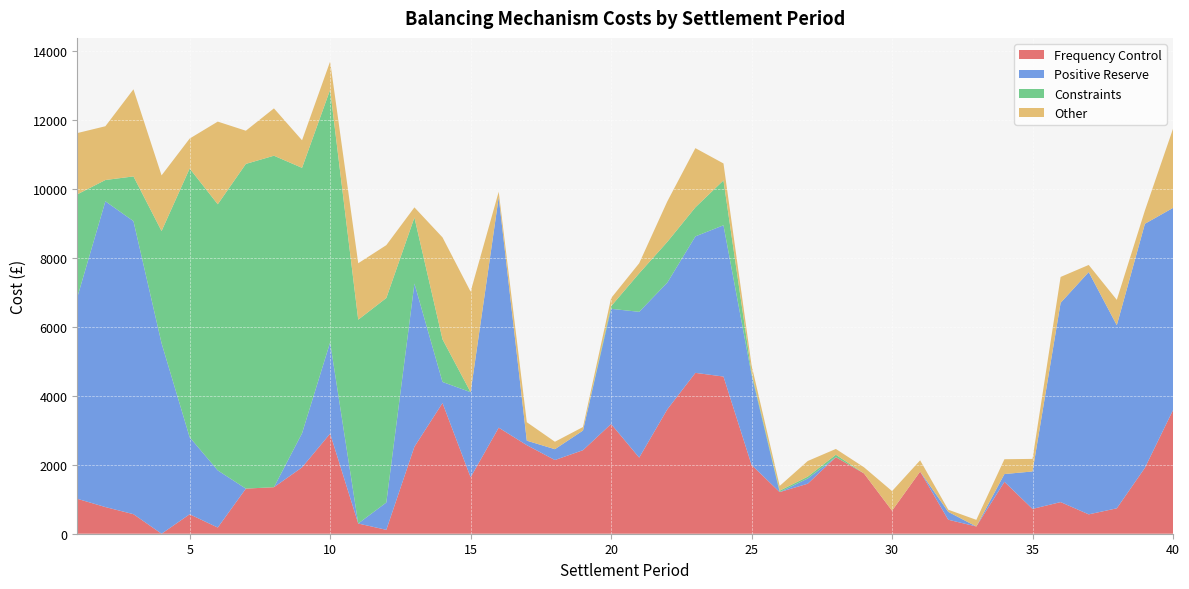

Reading right to left, what are all the values shown in this chart?

Frequency Control: 40=3584.1	39=1911.2	38=736.5	37=561.5	36=917.1	35=719.5	34=1505.1	33=209.9	32=405.9	31=1802.8	30=667.7	29=1748.6	28=2219.7	27=1450.2	26=1207.1	25=1994.4	24=4557.5	23=4664.2	22=3605.3	21=2206.9	20=3182.1	19=2422.1	18=2136.4	17=2567.8	16=3075.0	15=1636.7	14=3790.1	13=2522.8	12=113.0	11=295.6	10=2902.5	9=1923.9	8=1348.8	7=1307.8	6=179.3	5=564.1	4=0.0	3=566.6	2=773.0	1=1012.9
Positive Reserve: 40=5863.0	39=7075.5	38=5308.8	37=7025.1	36=5777.5	35=1085.7	34=225.4	33=0.0	32=228.1	31=0.0	30=0.0	29=0.0	28=0.0	27=151.1	26=0.0	25=2614.2	24=4385.7	23=3957.0	22=3674.6	21=4227.1	20=3338.8	19=569.2	18=314.5	17=130.1	16=6682.4	15=2467.1	14=610.0	13=4731.1	12=792.2	11=0.0	10=2646.3	9=989.2	8=0.0	7=0.0	6=1657.0	5=2233.2	4=5523.8	3=8496.9	2=8865.6	1=5840.6
Constraints: 40=0.0	39=0.0	38=0.0	37=0.0	36=0.0	35=0.0	34=0.0	33=0.0	32=0.0	31=0.0	30=0.0	29=0.0	28=71.0	27=54.3	26=41.2	25=63.0	24=1301.4	23=842.3	22=1181.0	21=1117.0	20=75.9	19=0.7	18=0.0	17=0.0	16=0.0	15=0.0	14=1237.3	13=1914.3	12=5929.8	11=5910.2	10=7324.8	9=7695.8	8=9611.5	7=9415.0	6=7716.6	5=7791.9	4=3252.7	3=1296.7	2=617.4	1=2986.6
Other: 40=2292.7	39=384.8	38=736.1	37=206.5	36=750.5	35=364.6	34=429.3	33=192.2	32=62.5	31=325.6	30=568.0	29=179.3	28=167.3	27=453.1	26=137.2	25=211.9	24=491.3	23=1716.2	22=1172.7	21=291.5	20=233.7	19=101.9	18=215.9	17=535.5	16=157.5	15=2914.6	14=2954.3	13=294.1	12=1532.4	11=1636.6	10=818.5	9=799.0	8=1372.4	7=961.9	6=2396.6	5=868.4	4=1613.3	3=2526.5	2=1558.4	1=1776.6